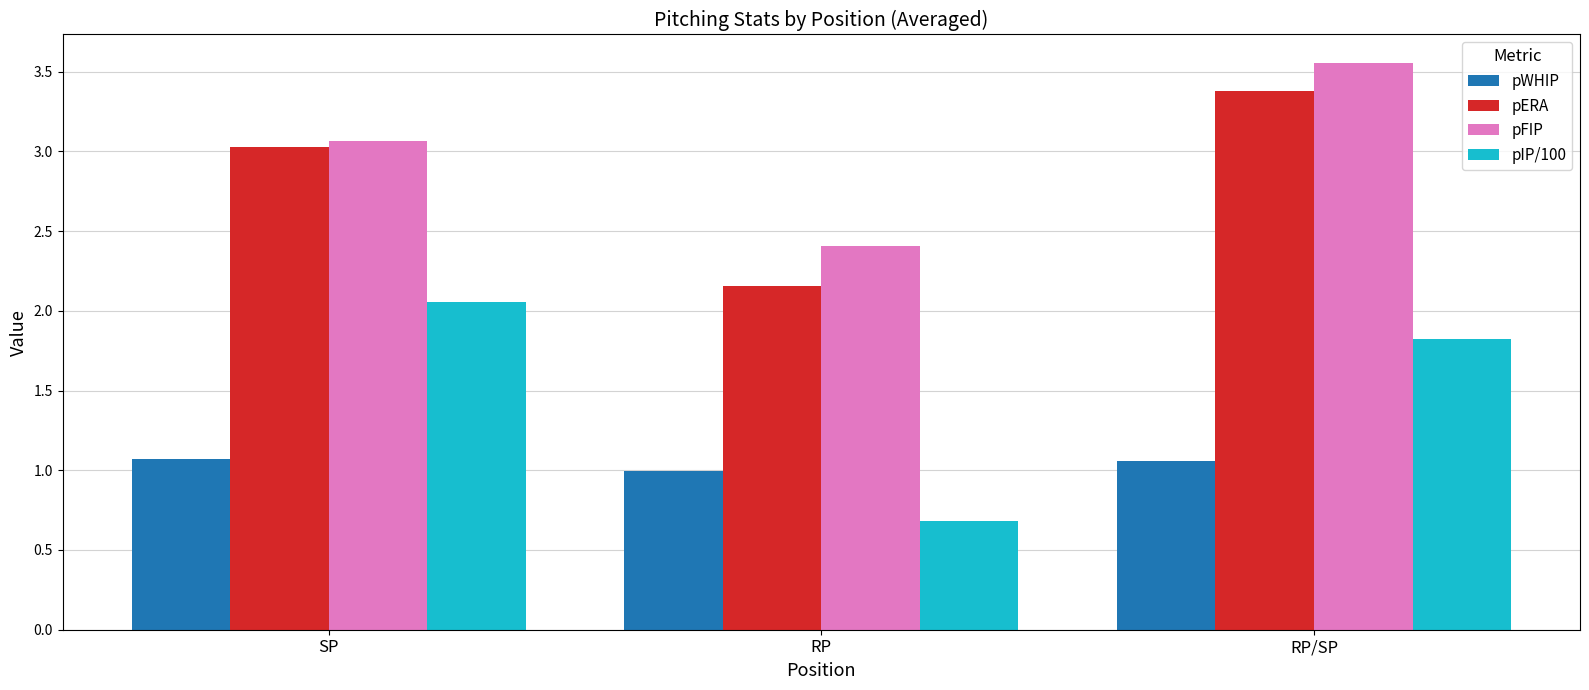

What is the label of the 1st bar from the right?

RP/SP